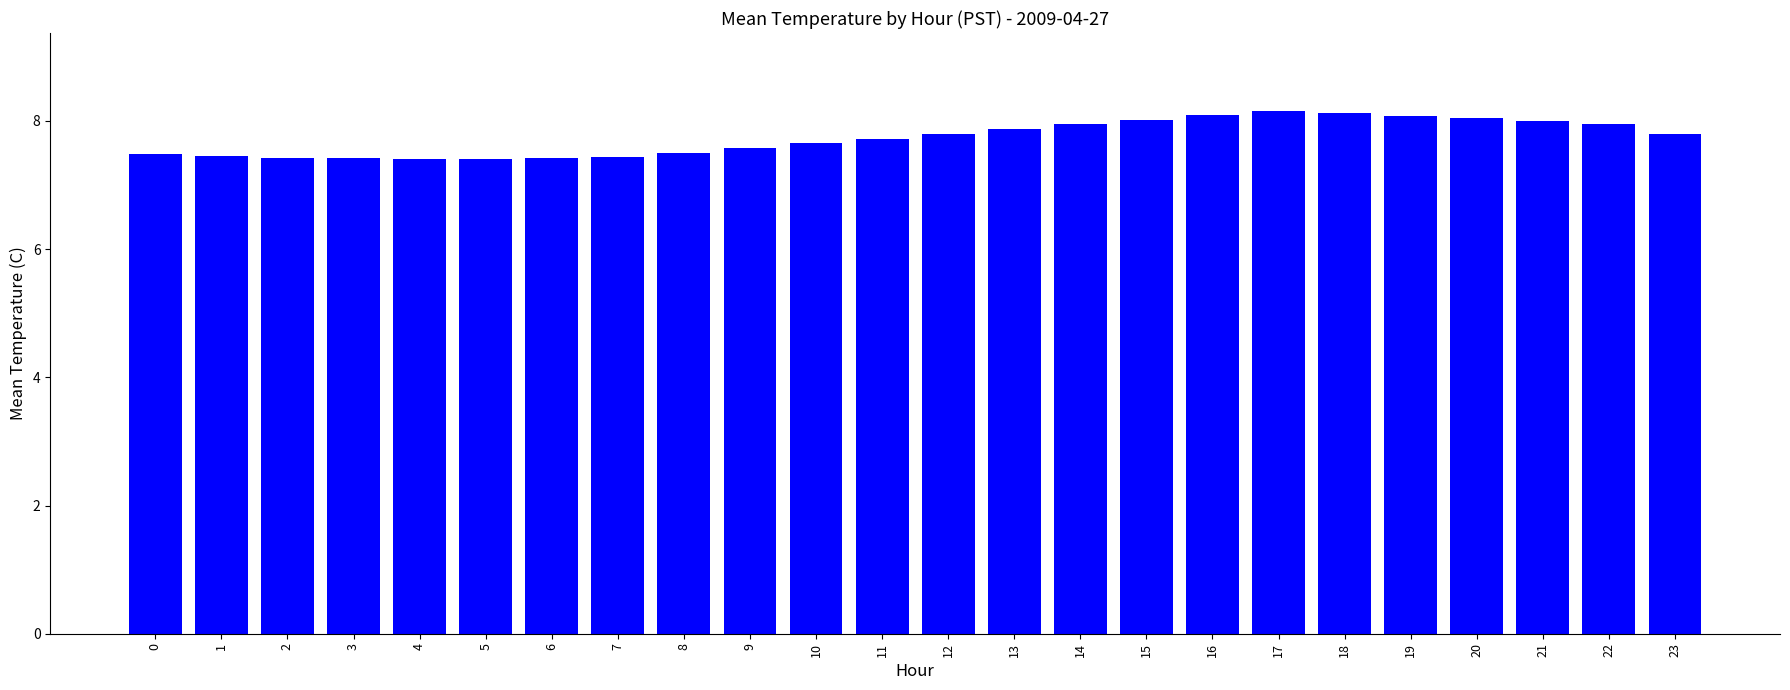

What is the smallest value displayed?

7.4